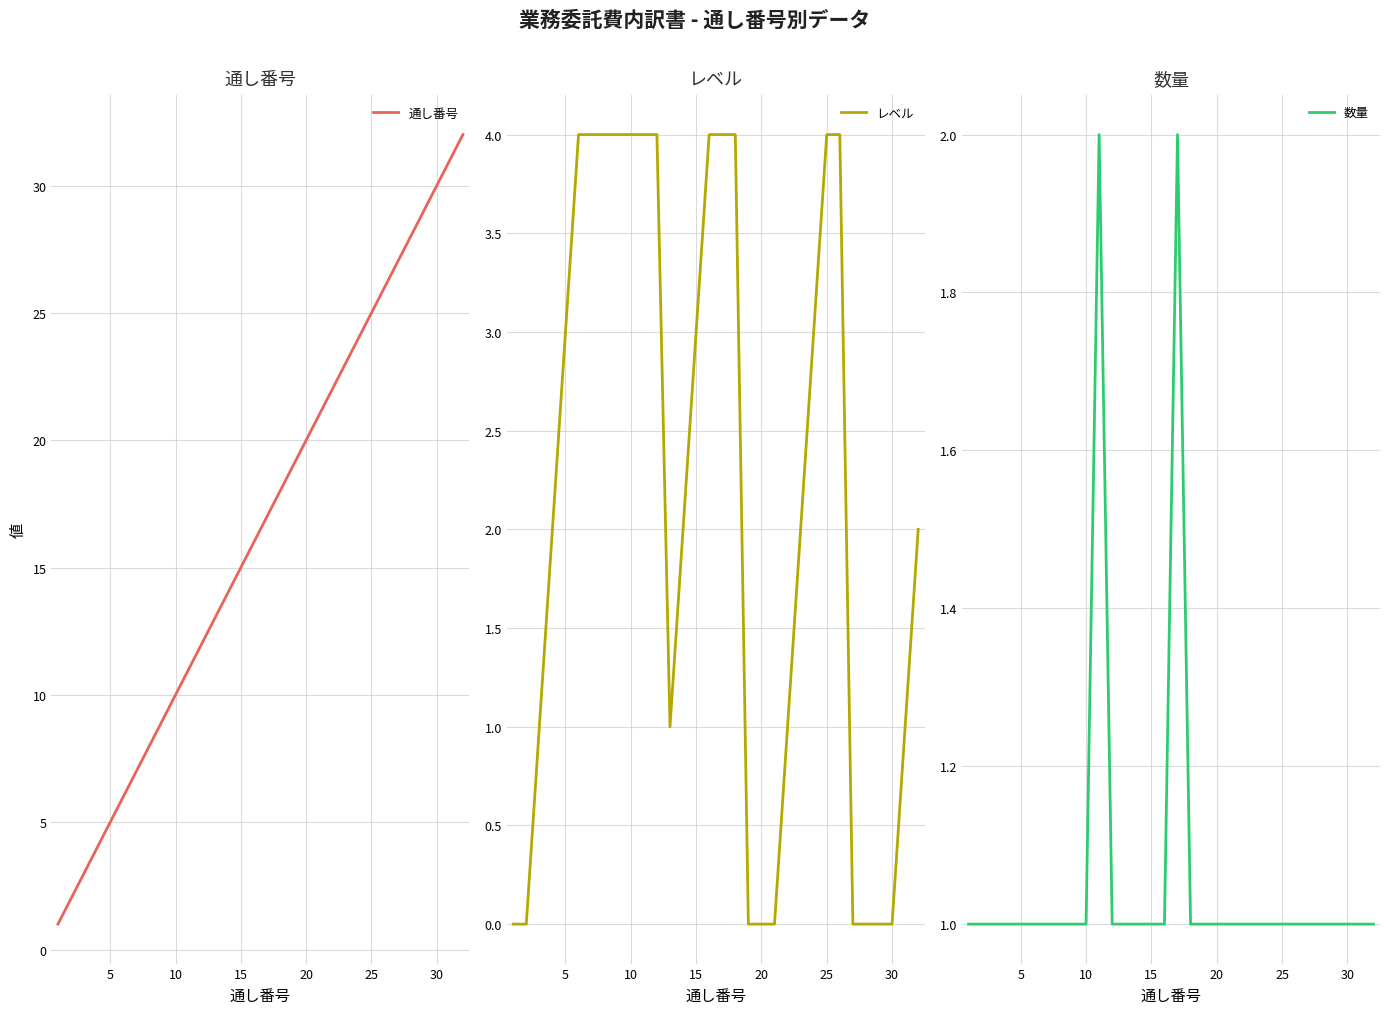

What are all the series names shown in the legend?

通し番号, レベル, 数量